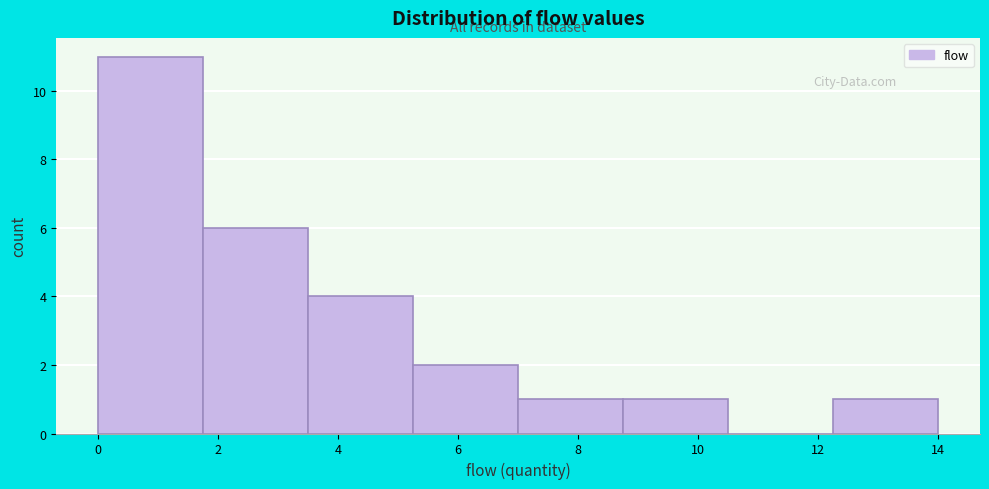

Over which range of the x-axis is the bar tallest?

0.00 to 1.75